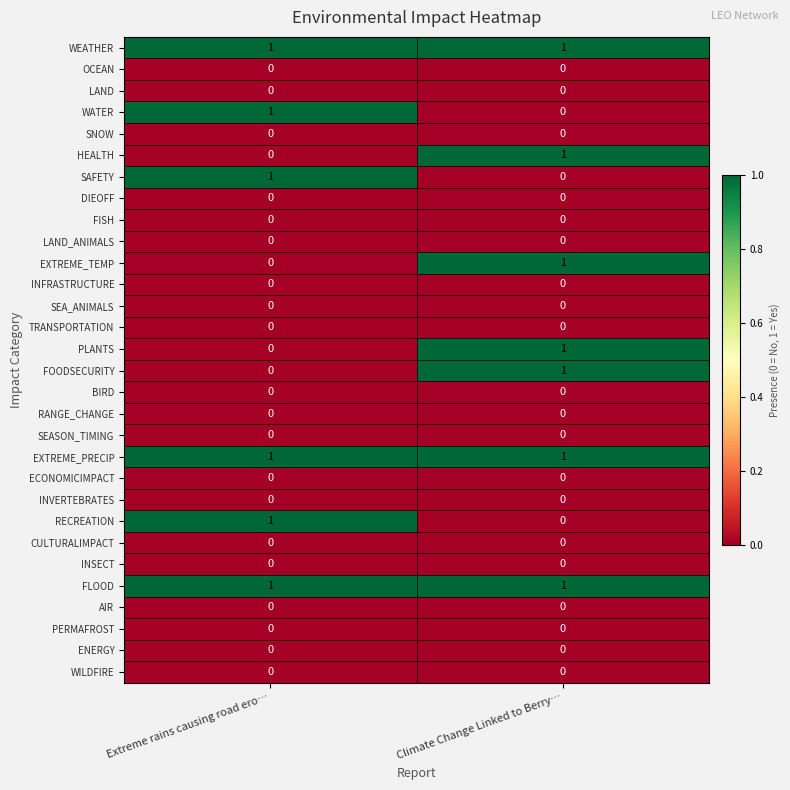

What is the spread (max minus min) of values at Climate Change Linked to Berry…?

1